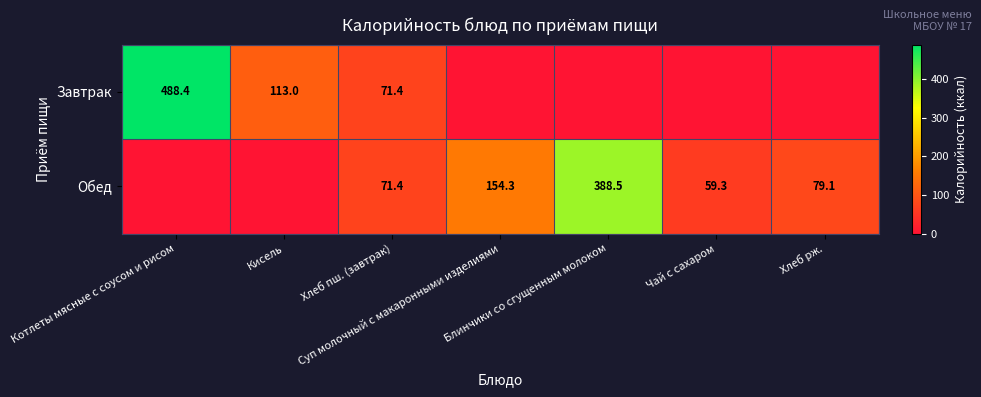

The Обед series shows -243.6 at Кисель. True or false?

False